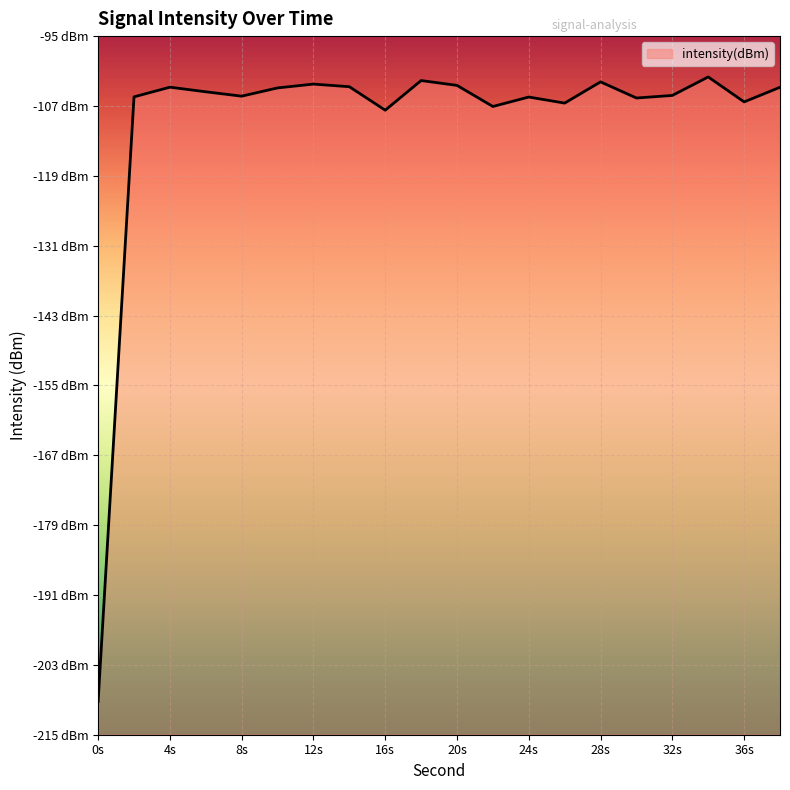

Is it true that the value at 8s is -105.3?

True